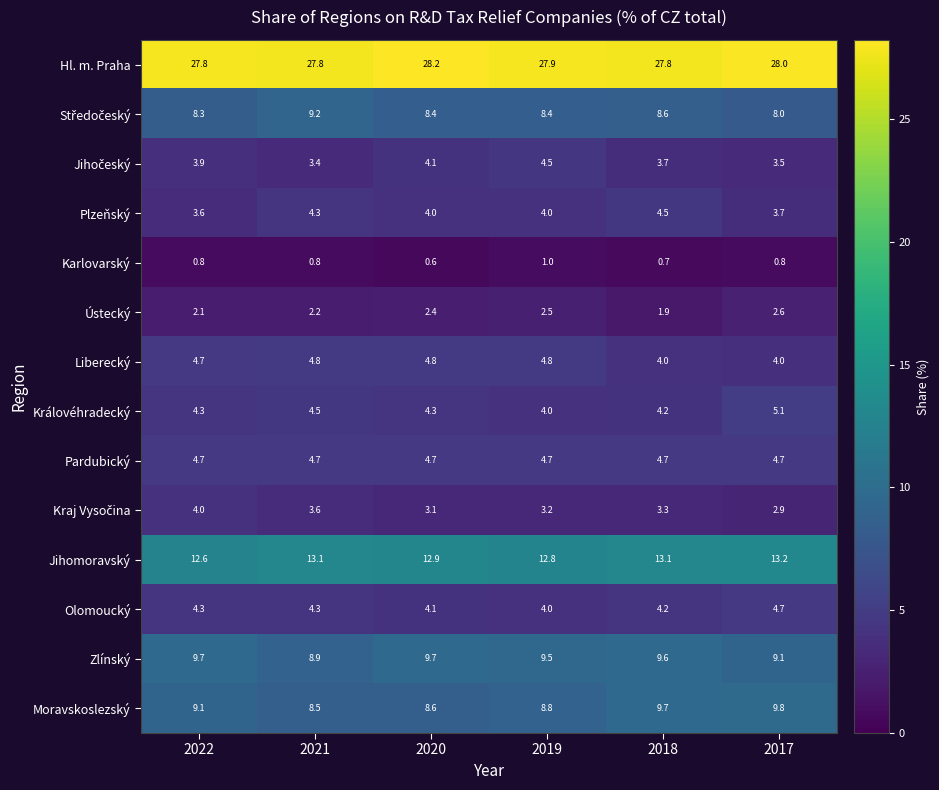

What is the spread (max minus min) of values at 2022?

27.0